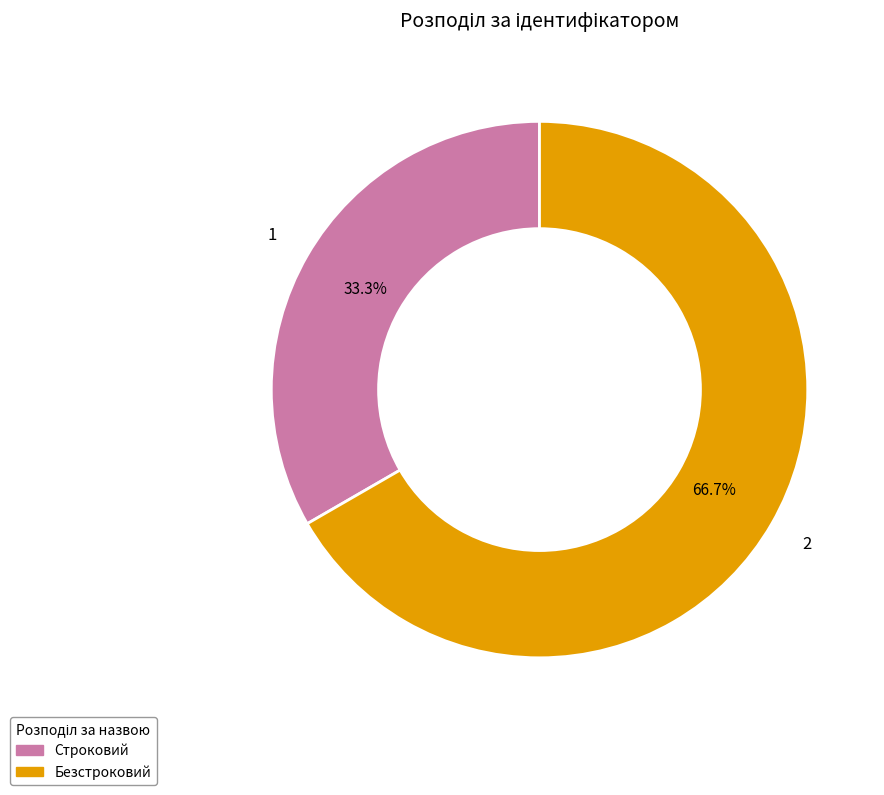

To the nearest percent, what is the difference between the largest and smallest slice percentages?

33%